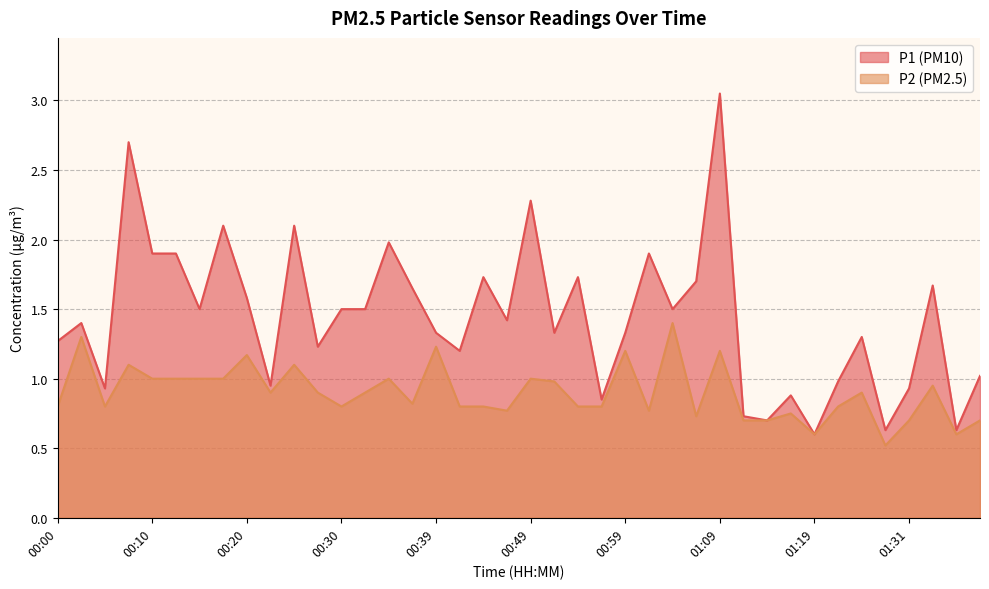

What position from the right is 01:21?

7